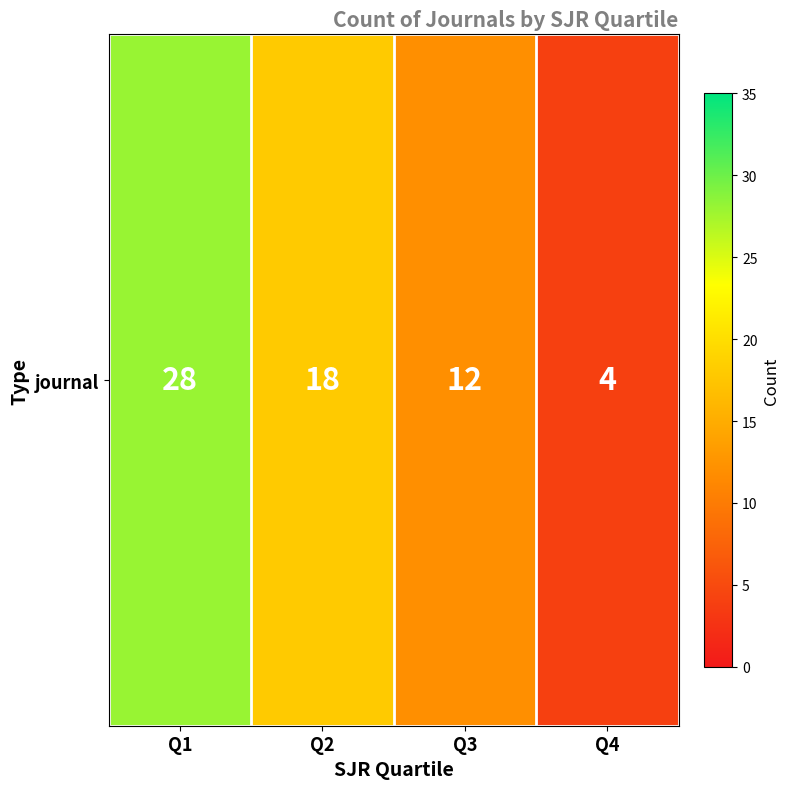

What is the maximum value shown in the chart?

28